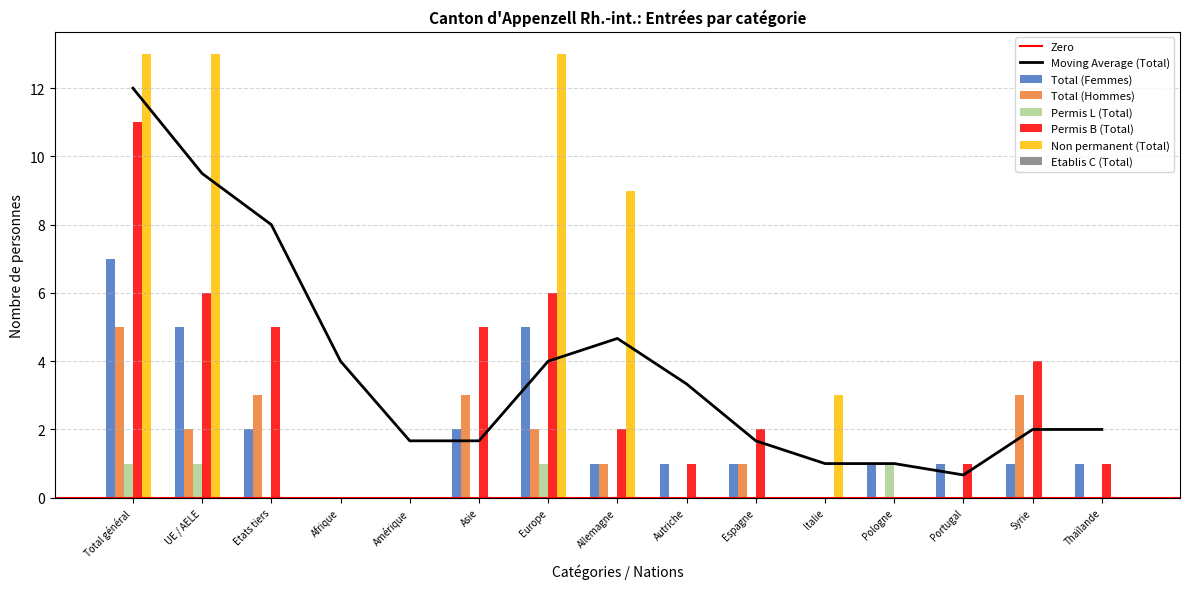

What is the highest value of the Non permanent (Total) series?

13